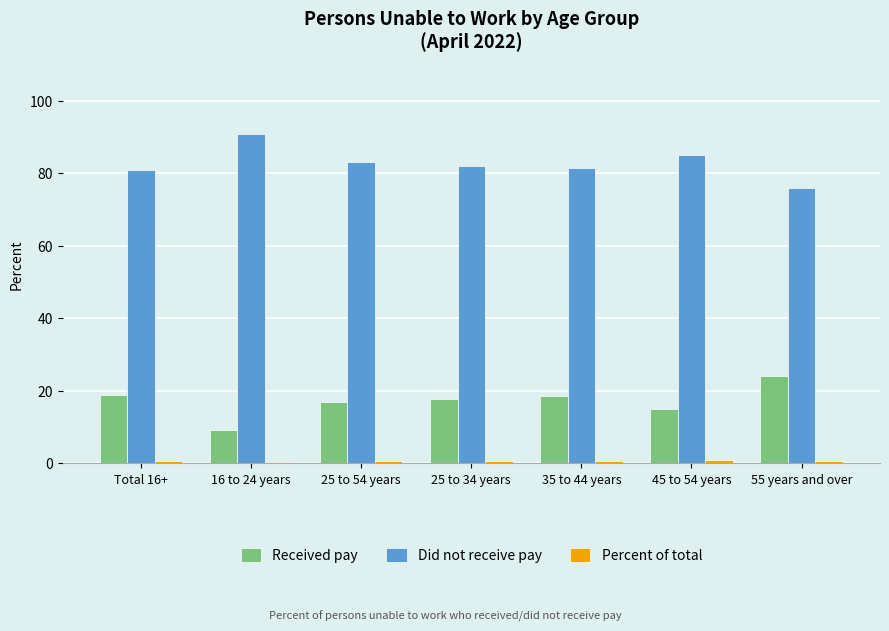

True or false: Received pay has a value of 12.1 at Total 16+.

False